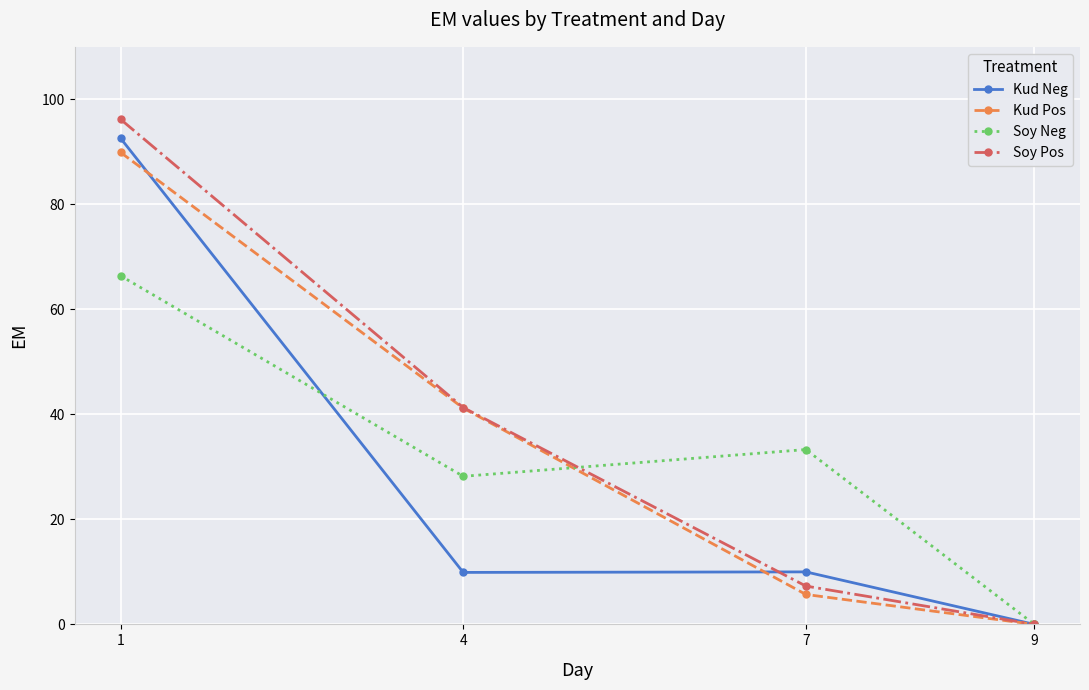

Which series changed the most between 1 and 7?

Soy Pos